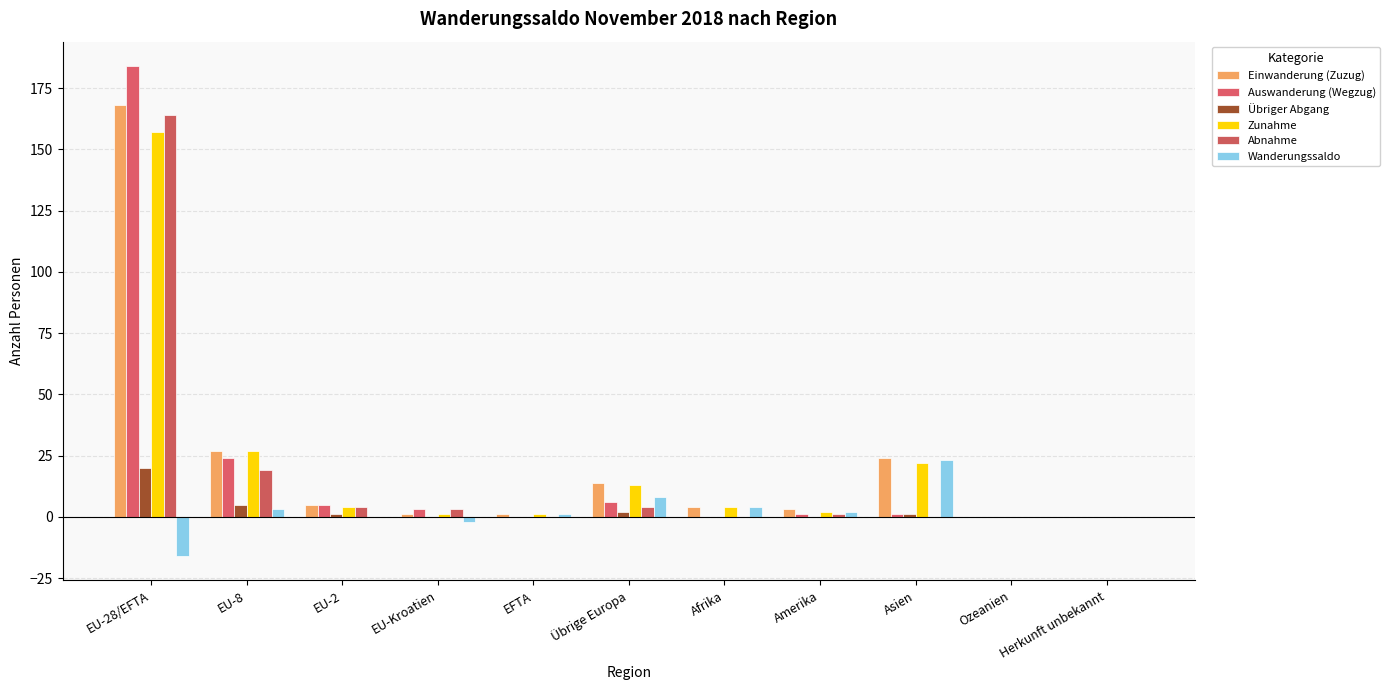

What is the value of the Einwanderung (Zuzug) bar at the 3rd from the left?

5